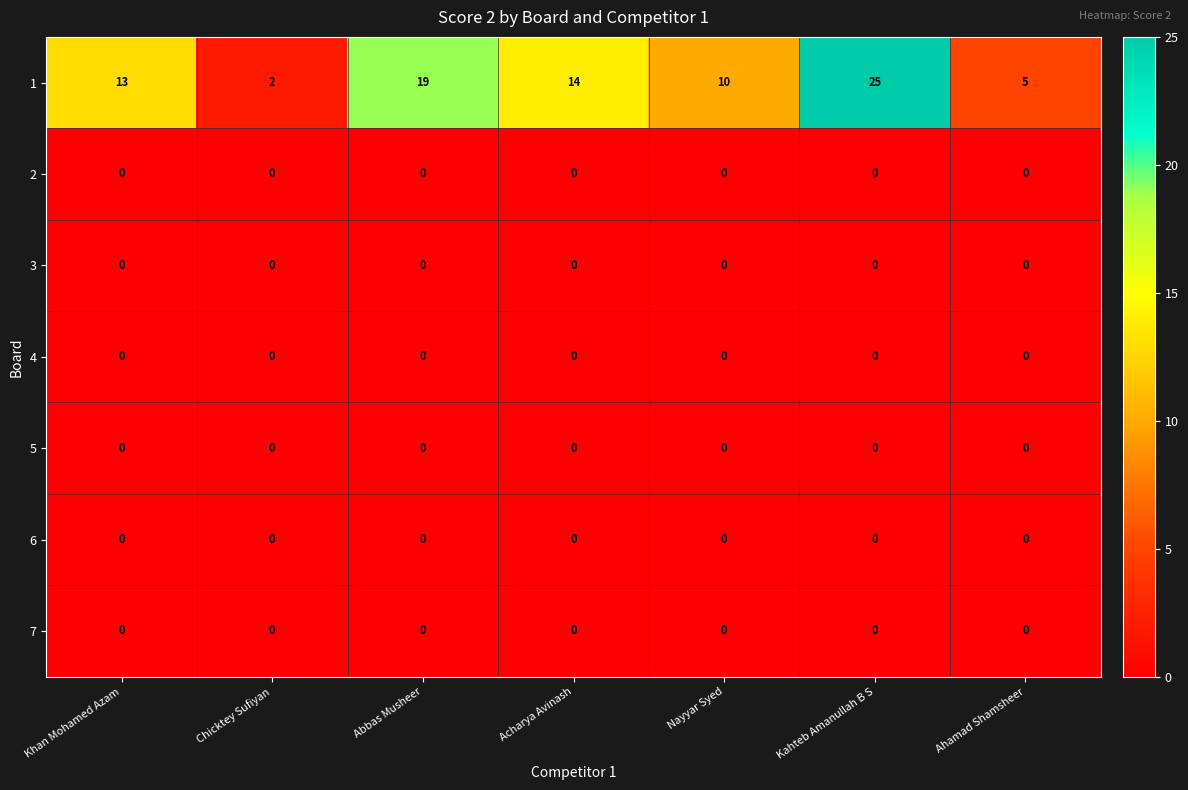

What is the total value across all series at Khan Mohamed Azam?

13